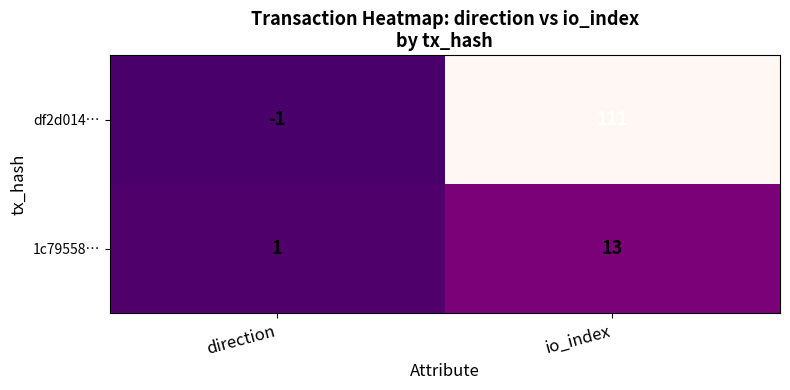

The value of 1c79558… at io_index is 13. True or false?

True